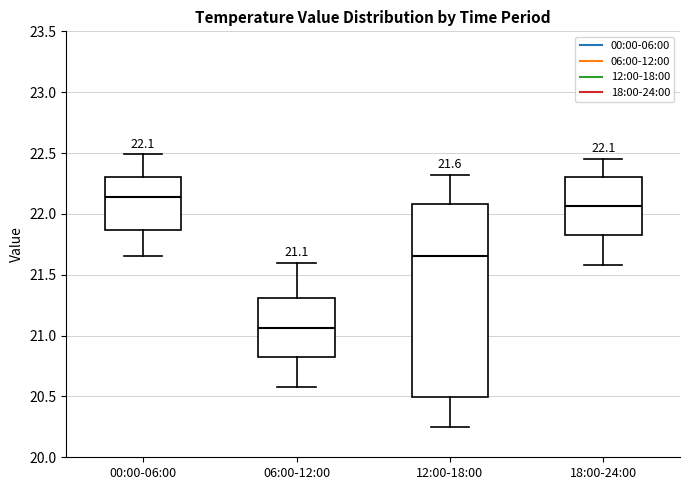

Comparing the boxes themselves (not the whiskers), which one is the tallest?

12:00-18:00